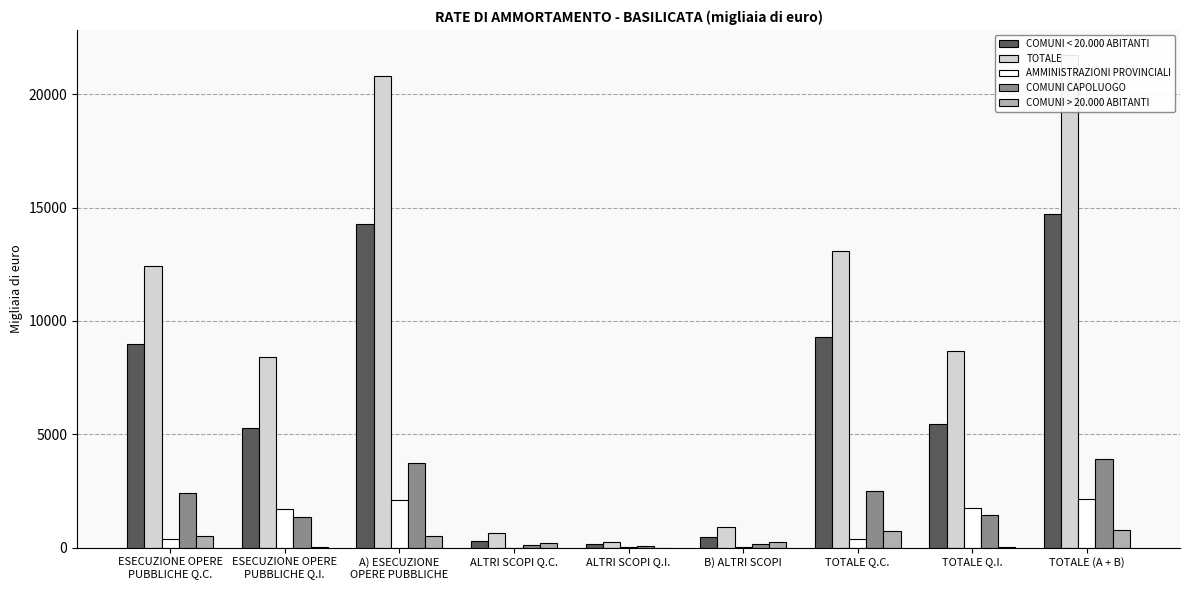

What is the average value of the TOTALE series?

9664